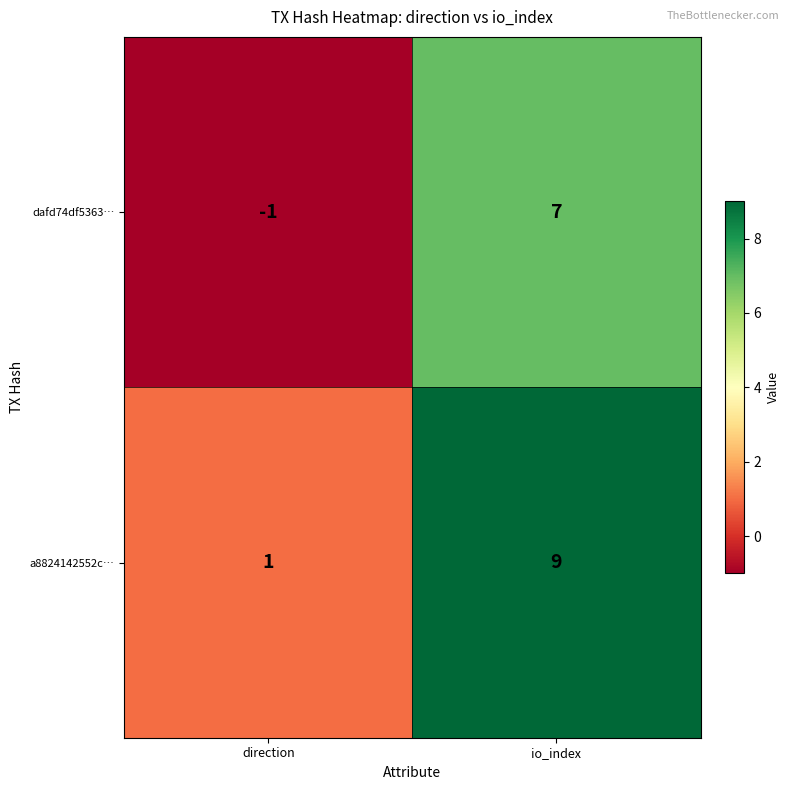

What is the sum of the a8824142552c… values at io_index and direction?

10